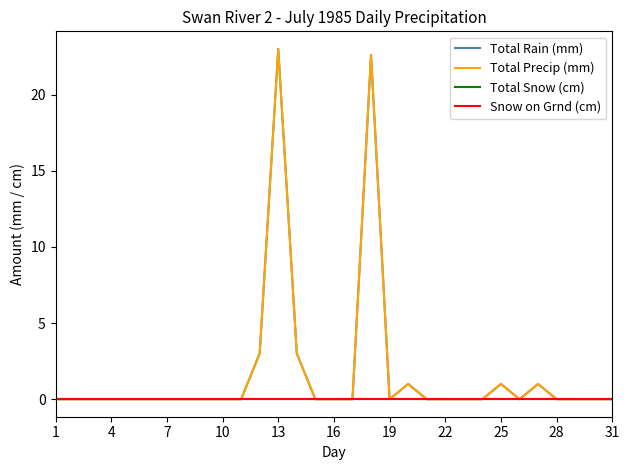

Does the chart display data point markers on the line(s)?

No